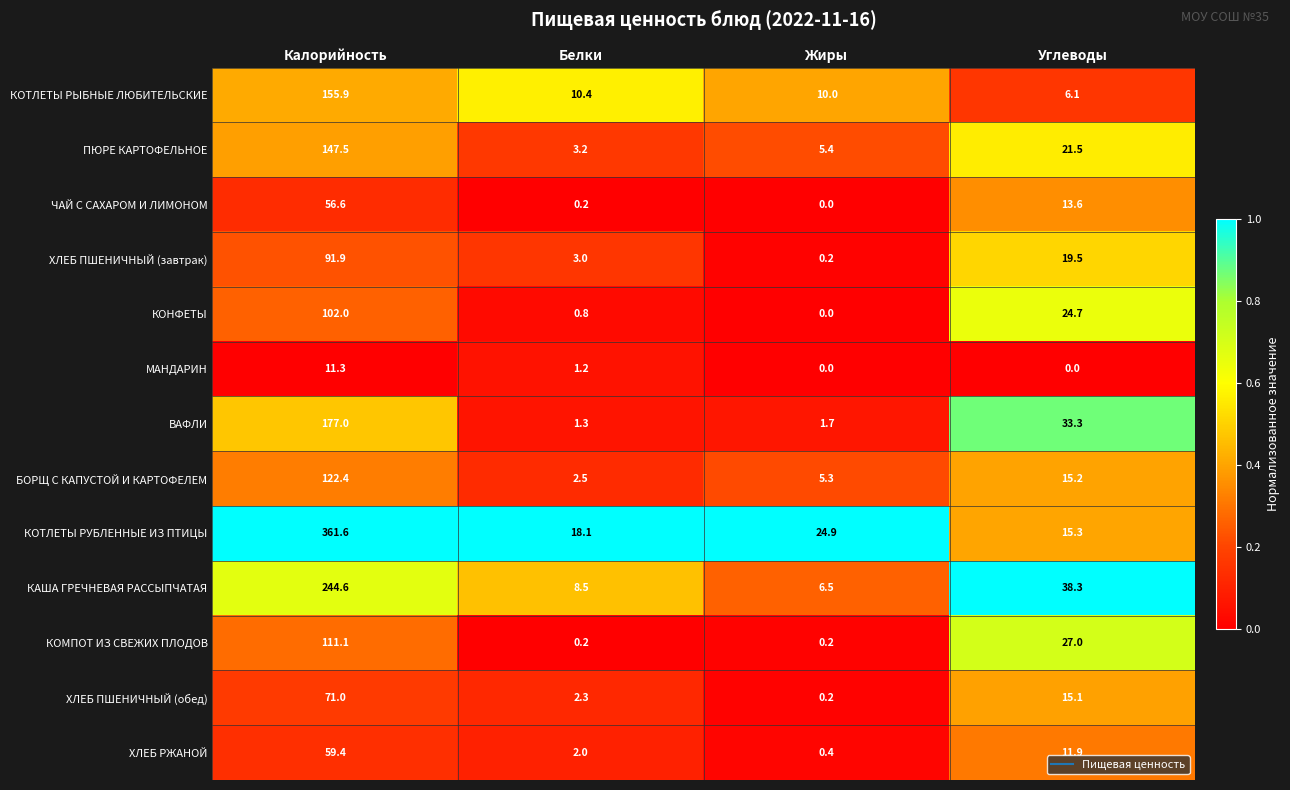

What is the difference between the maximum and minimum values in the КОТЛЕТЫ РУБЛЕННЫЕ ИЗ ПТИЦЫ series?

346.3